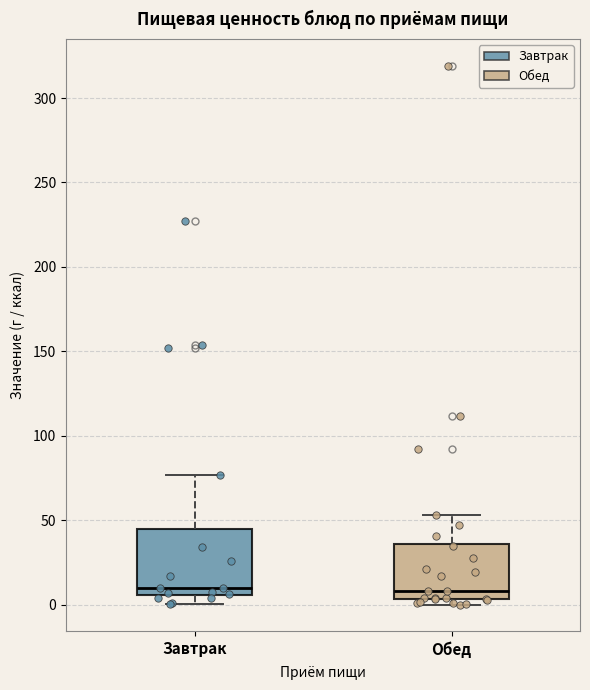

Where does the median line of the box for Обед sit on the y-axis? The values are not printed on the chart, so give them approximately, as read against the axis.

10